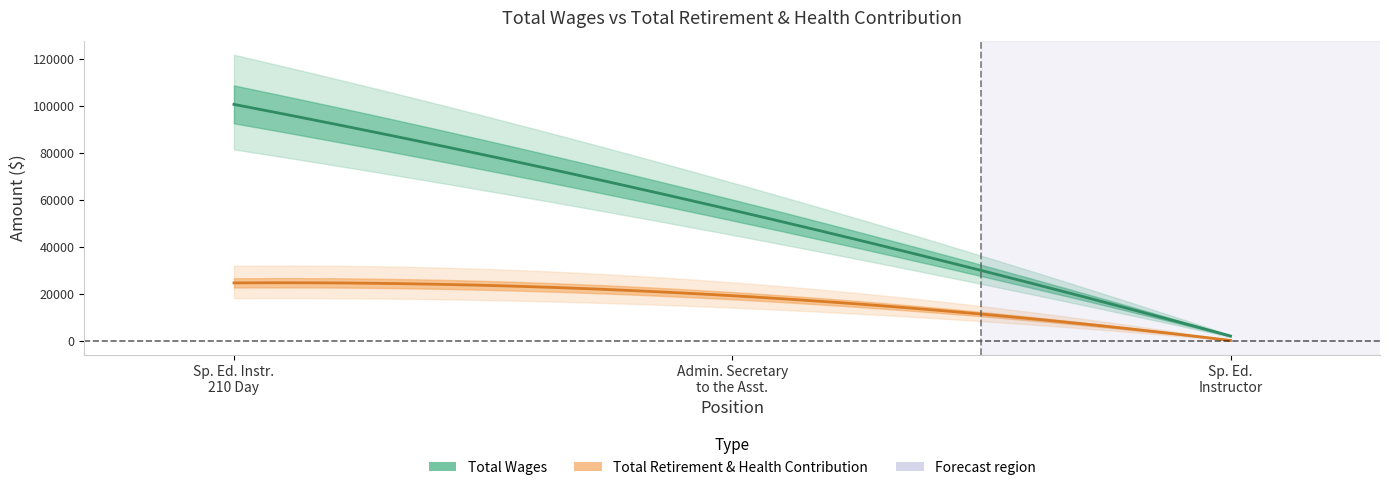

Reading right to left, what are all the values shown in this chart?

Total Wages: Special Education Instructor=2045	Administrative Secretary to the Assistant=55688	Special Education Instructor 210 Day=100661
Total Retirement & Health Contribution: Special Education Instructor=169	Administrative Secretary to the Assistant=19217	Special Education Instructor 210 Day=24667